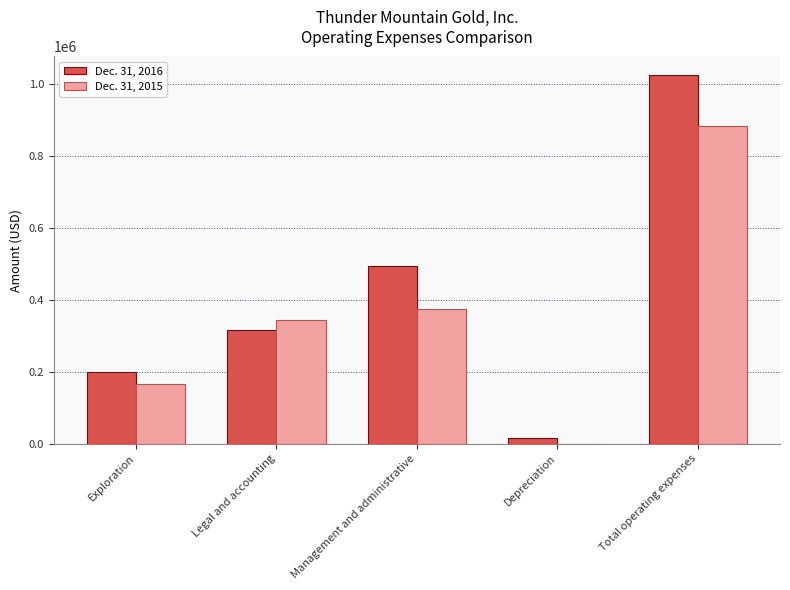

Is the value of Dec. 31, 2015 at Total operating expenses greater than the value of Dec. 31, 2016 at Legal and accounting?

Yes